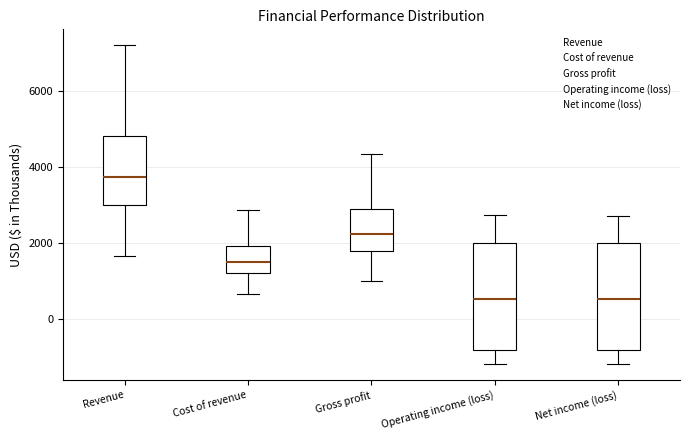

Reading left to right, transcribe this box plot: for each box, give where its median line is, the range the box spans, and where its two whiskers end, as read against the y-axis. The values are not printed on the chart, so give them approximately, as read against the axis.

Revenue: median 3800, box 3000 to 4800, whiskers 1600 to 7200
Cost of revenue: median 1400, box 1200 to 2000, whiskers 600 to 2800
Gross profit: median 2200, box 1800 to 3000, whiskers 1000 to 4400
Operating income (loss): median 600, box -800 to 2000, whiskers -1200 to 2800
Net income (loss): median 600, box -800 to 2000, whiskers -1200 to 2800